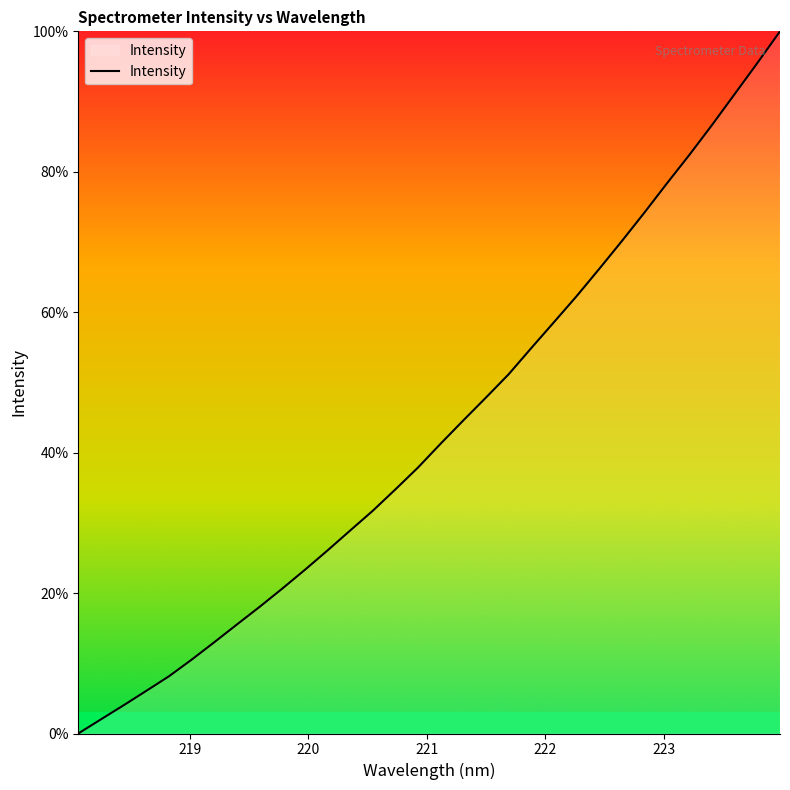

What is the difference between the maximum and minimum values?

100.0